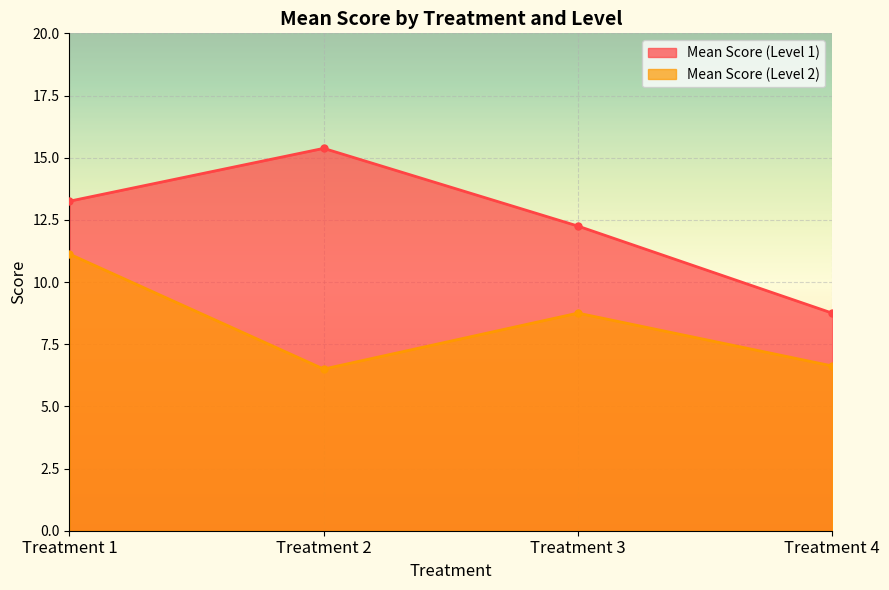

What is the maximum value shown in the chart?

15.4